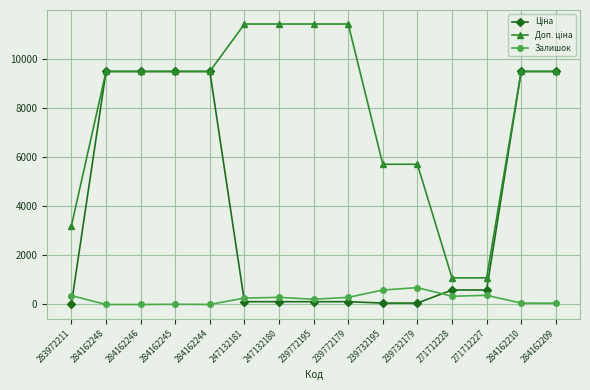

The Залишок series shows 0.0 at 284162248. True or false?

True